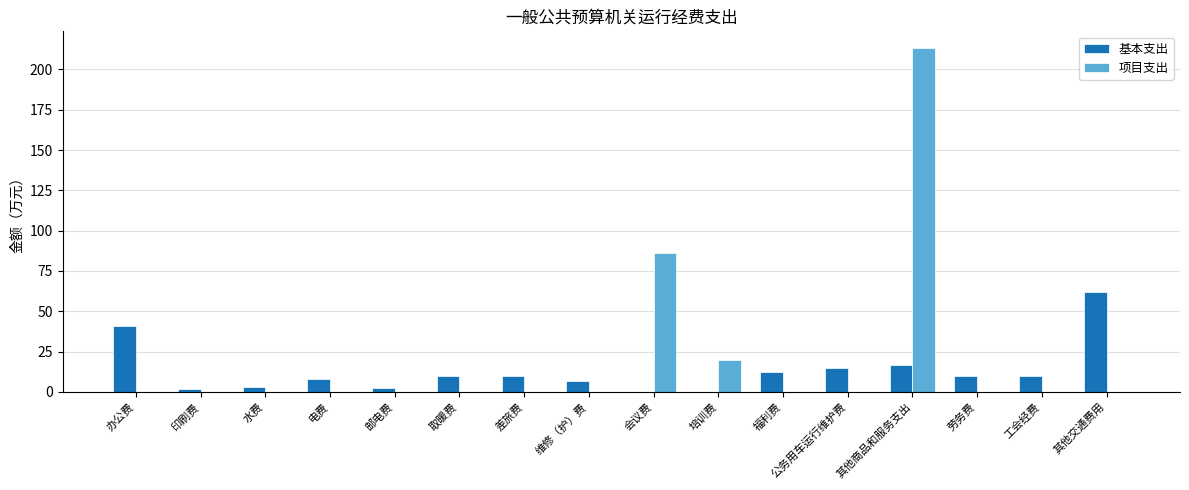

True or false: 项目支出 has a value of 0.0 at 维修（护）费.

True